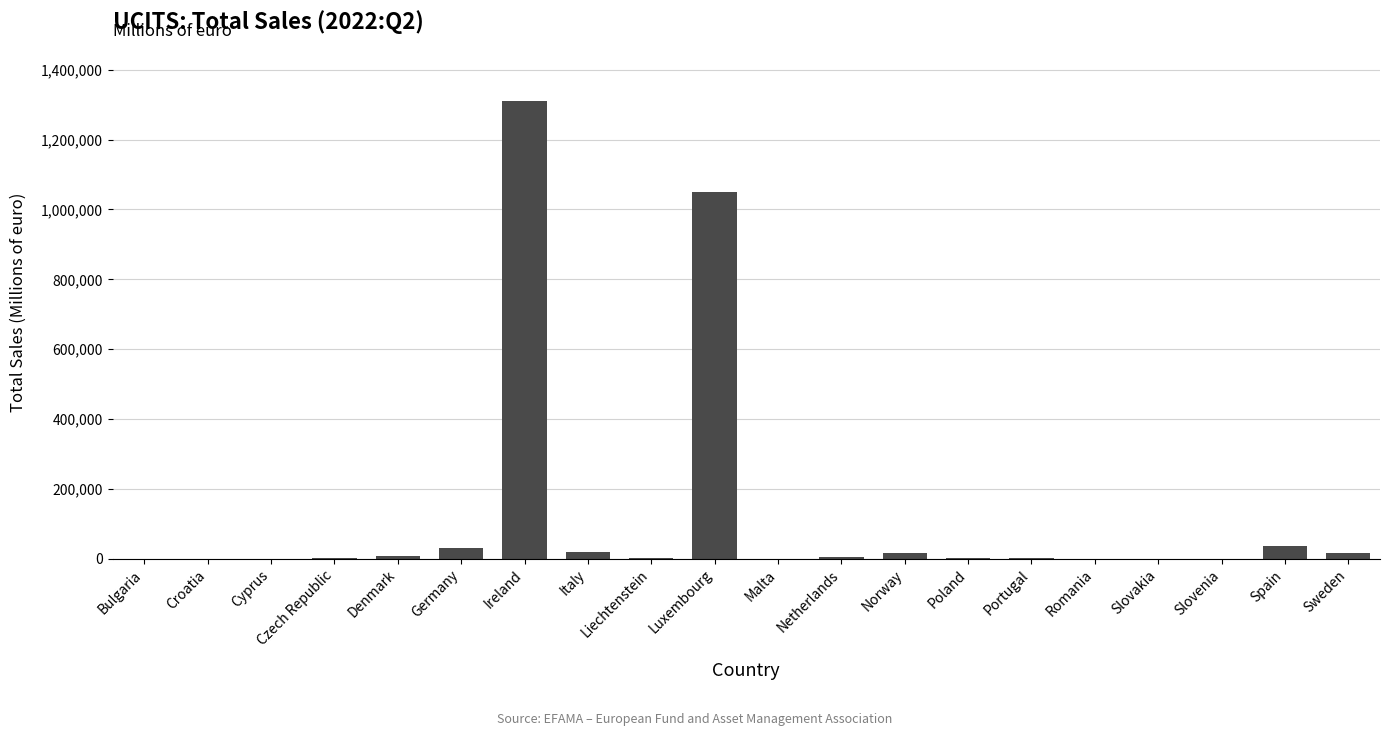

What is the change in value from Denmark to Italy?

+11324.6